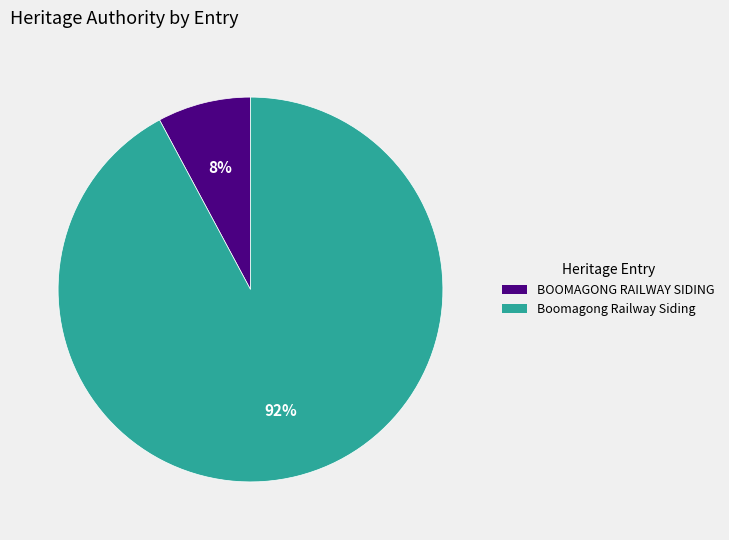

Combined, do BOOMAGONG RAILWAY SIDING and Boomagong Railway Siding account for over 50%?

Yes